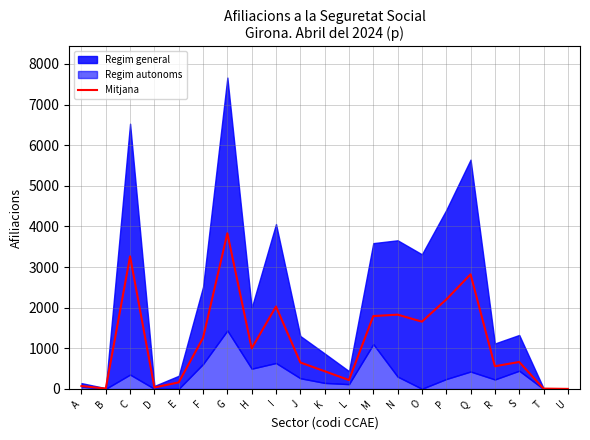

How many points are lower than both their immediate neighbors (excluding endpoints)?

6